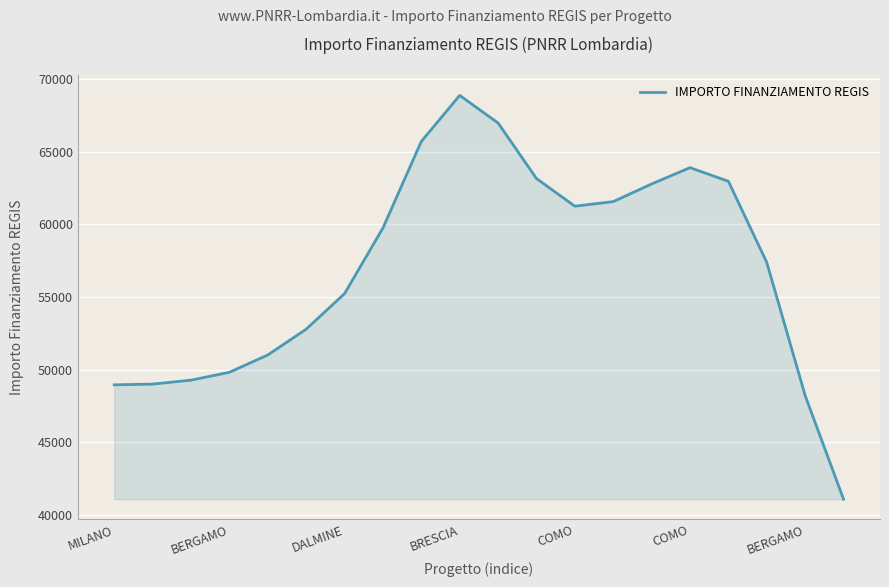

What is the minimum value shown in the chart?

41093.5